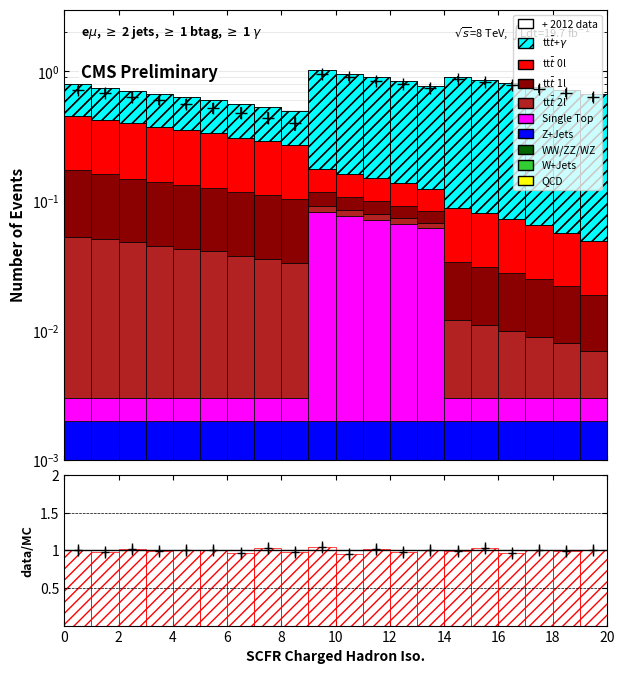

Is it true that tt+gamma equals 0.3 at 12?

False